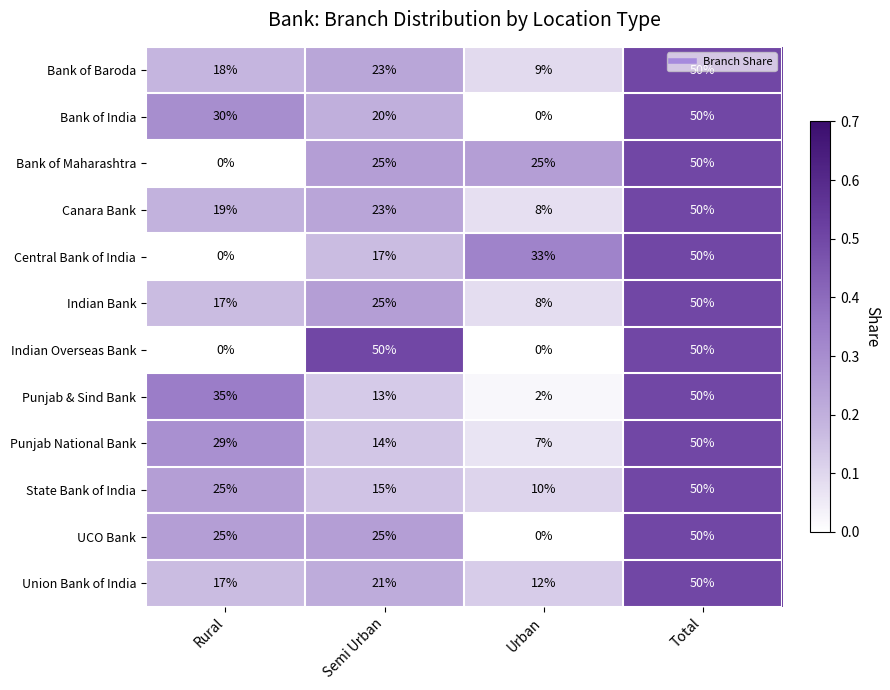

The Central Bank of India series shows 32 at Rural. True or false?

False